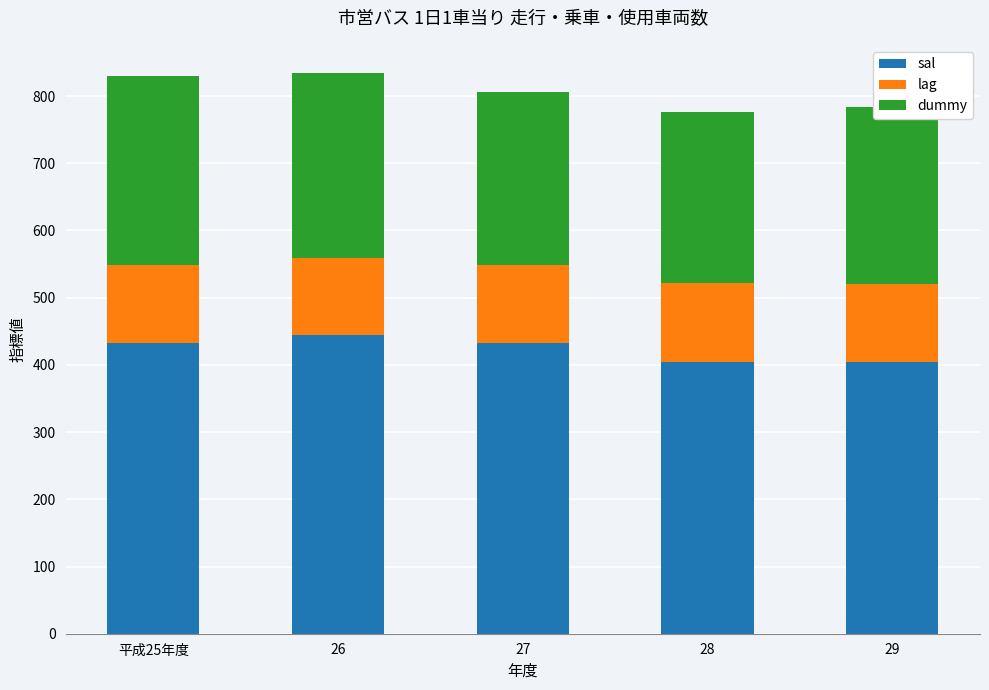

The value of sal at 26 is 444.3. True or false?

True